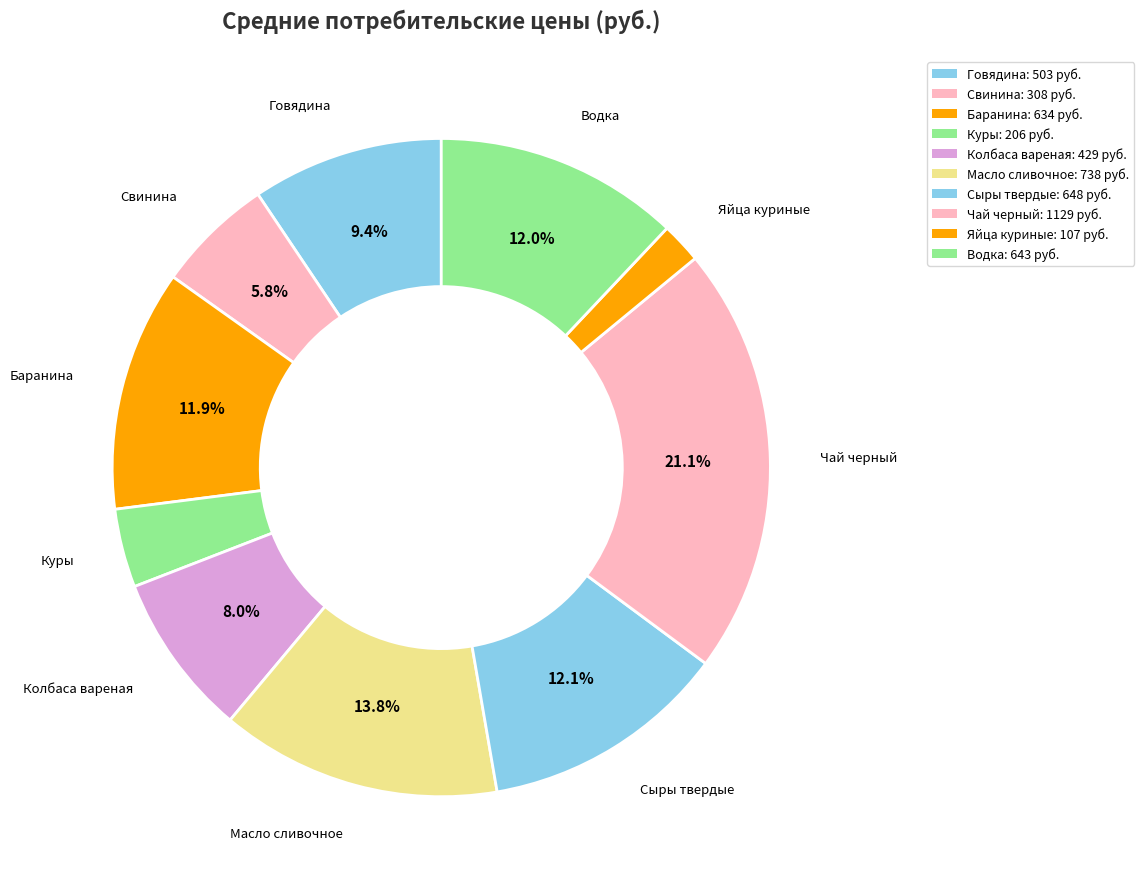

To the nearest percent, what is the average slice percentage?

10%